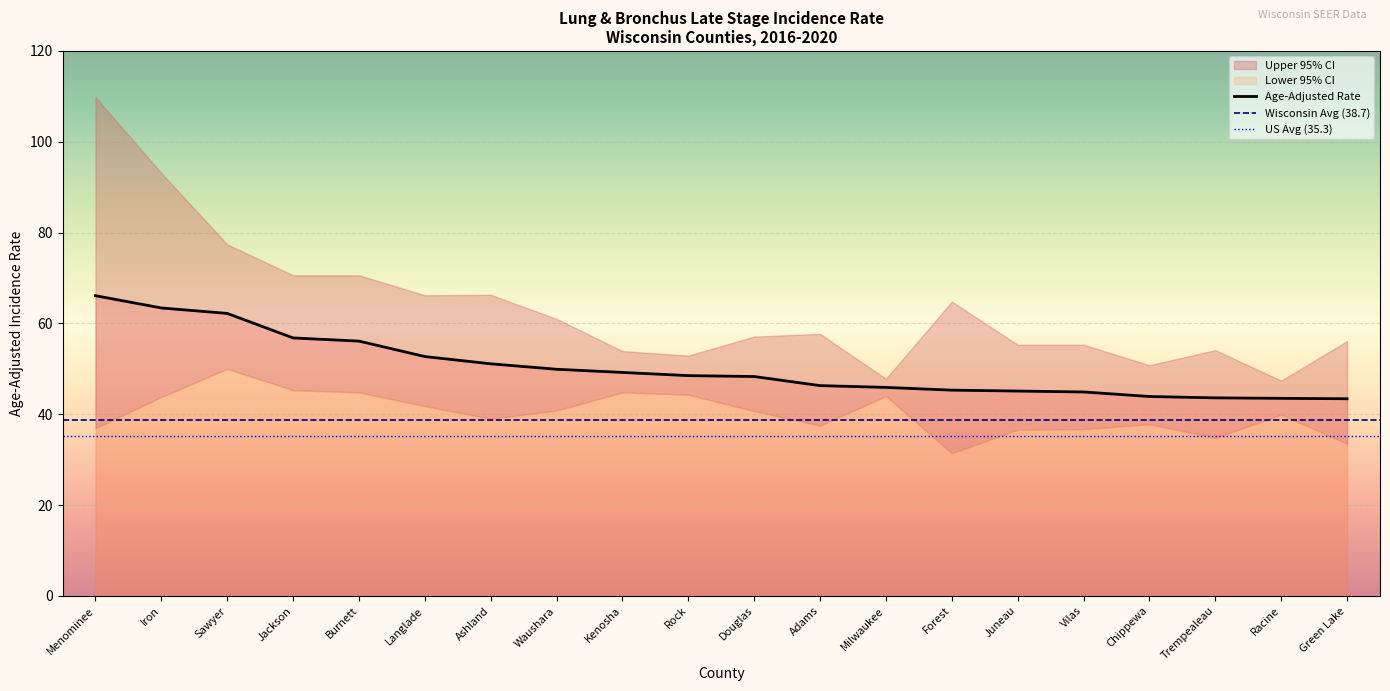

Rank the categories by Age-Adjusted Rate value from highest to lowest.

Menominee, Iron, Sawyer, Jackson, Burnett, Langlade, Ashland, Waushara, Kenosha, Rock, Douglas, Adams, Milwaukee, Forest, Juneau, Vilas, Chippewa, Trempealeau, Racine, Green Lake